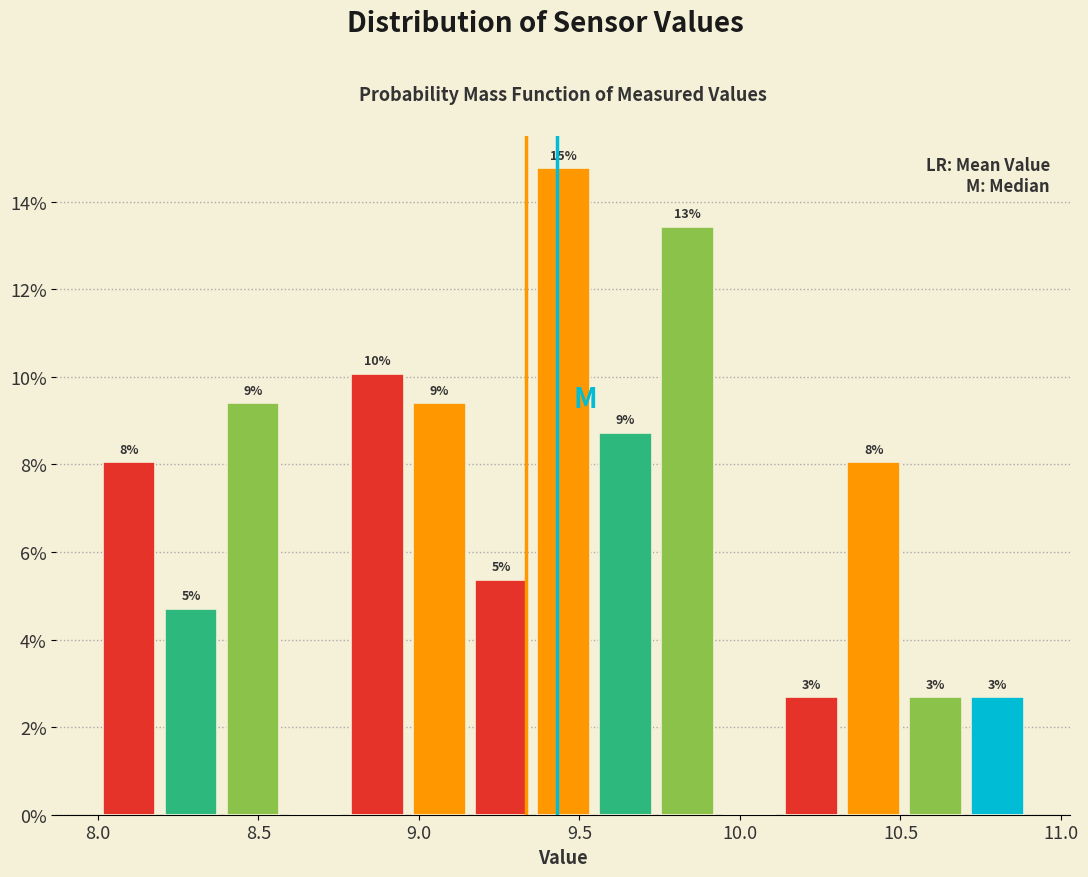

Read against the x-axis, roughly where is the centre of the tallest bar?

9.45